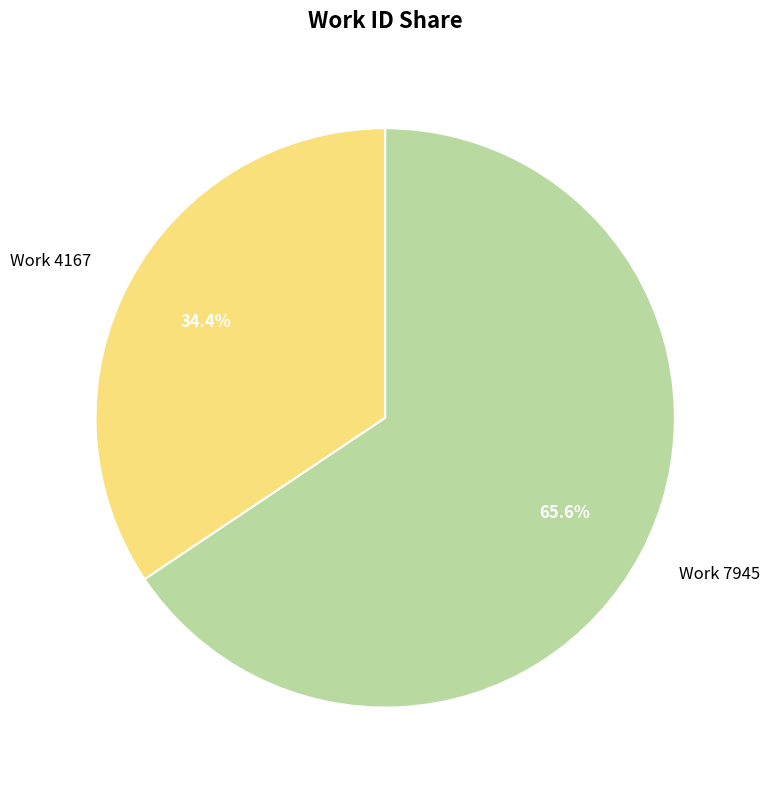

How much of the chart is everything except Work 7945?

34.4%